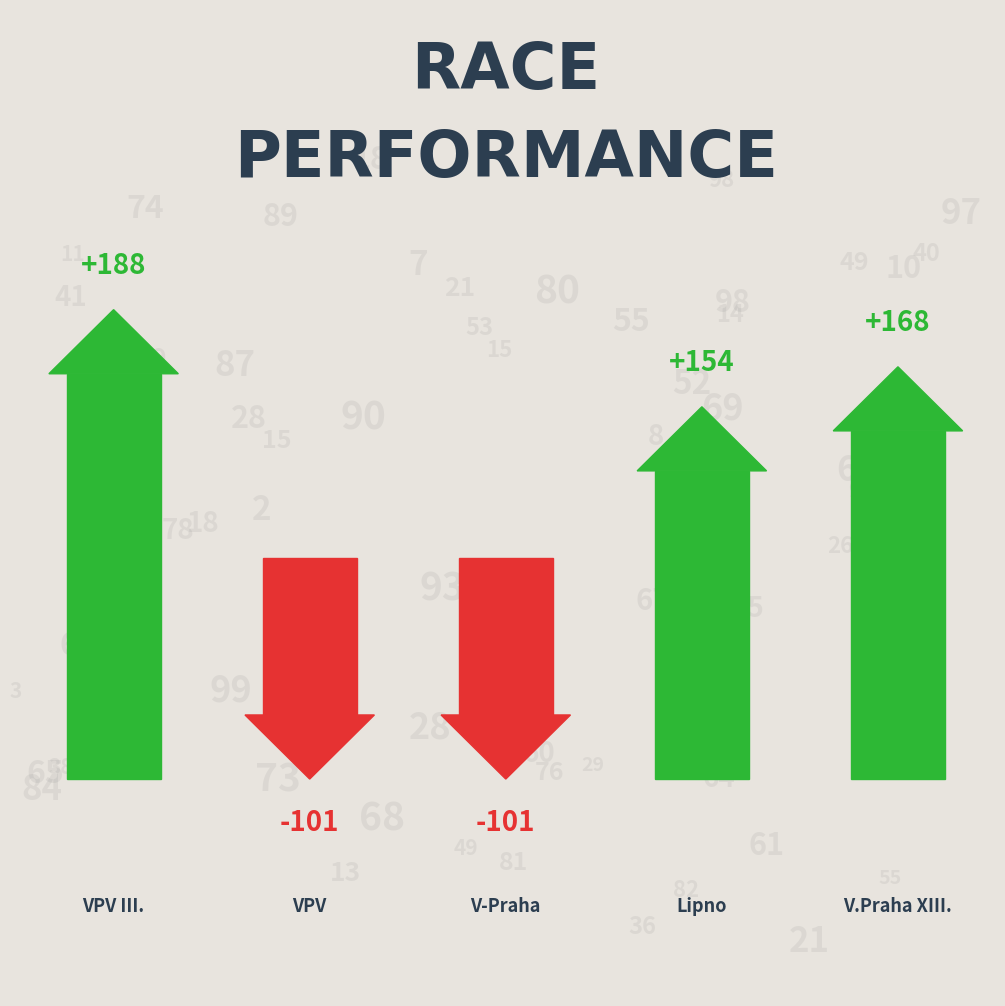

Is it true that the value at Vltava - Praha pod
Vyšehradem is 169?

False